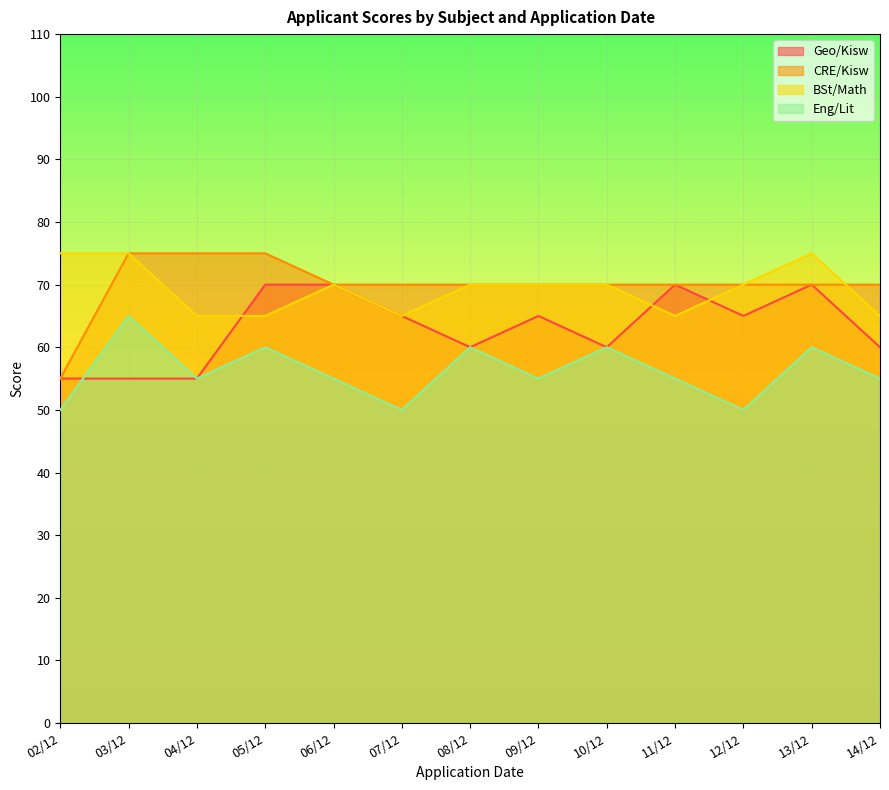

Rank the series at 03/12 from highest to lowest value.

CRE/Kisw, BSt/Math, Eng/Lit, Geo/Kisw